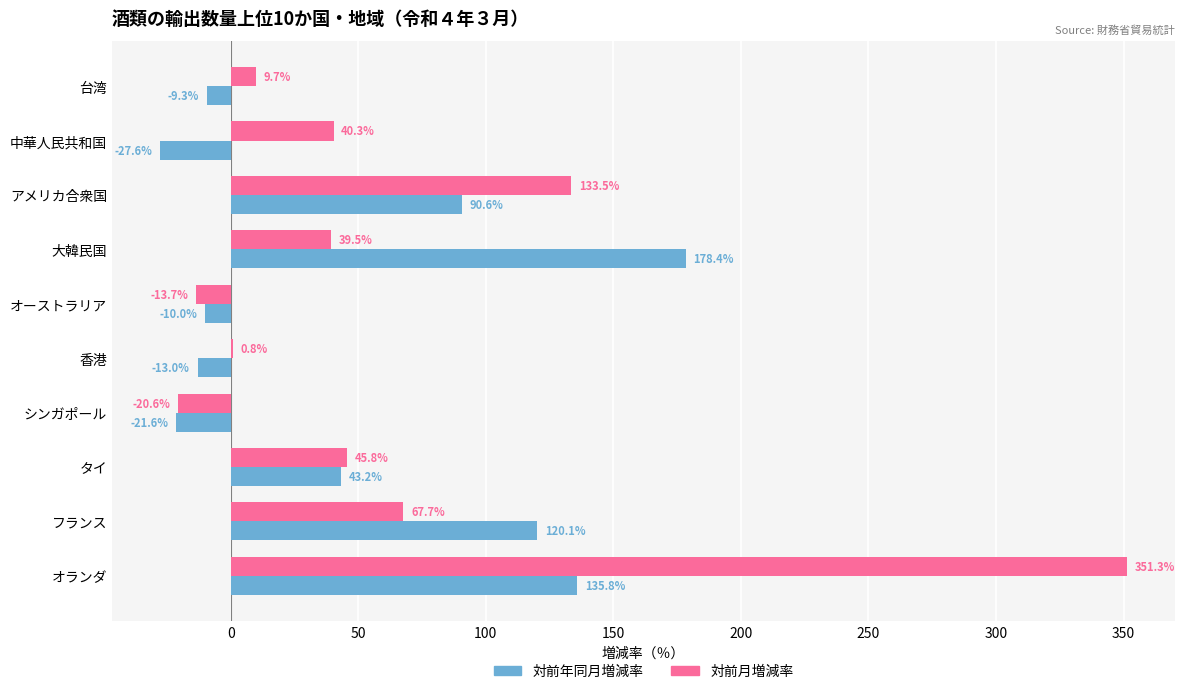

How many data points in 対前月増減率 are above 40?

5